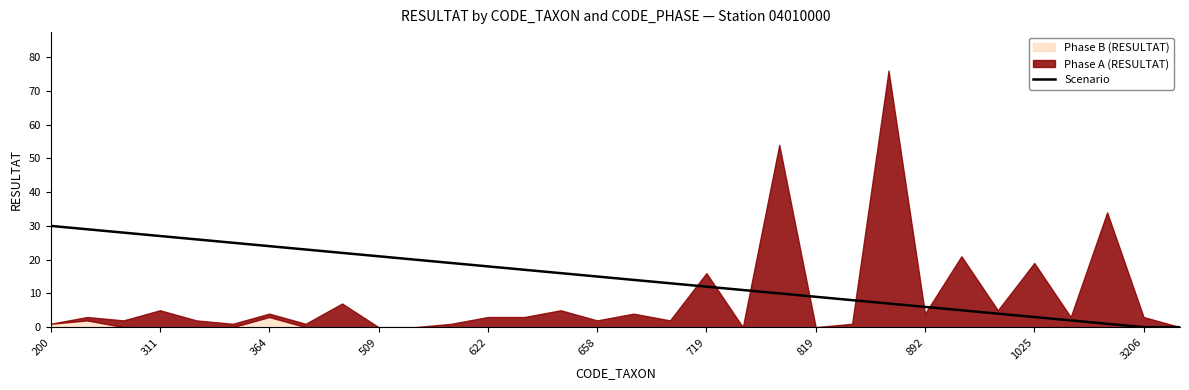

True or false: Scenario has a value of 13 at 819.

False